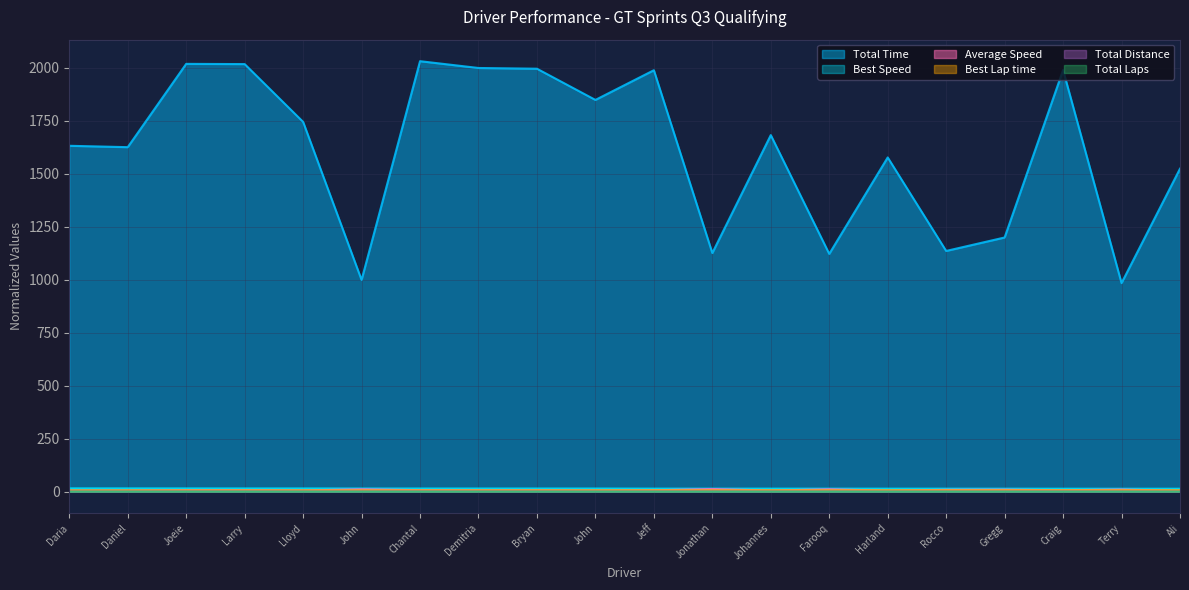

At how many categories does at least one series exceed 44?

20